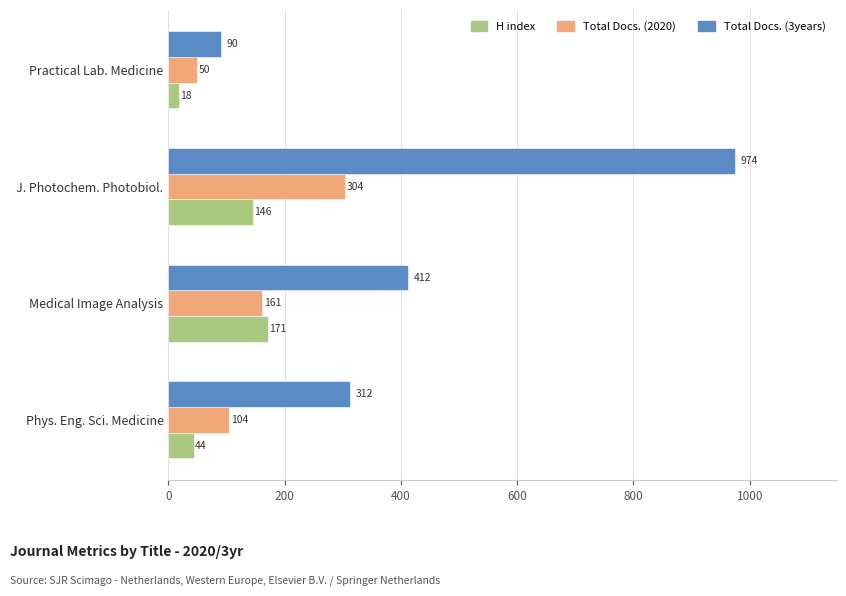

What is the sum of all Total Docs. (3years) values?

1788